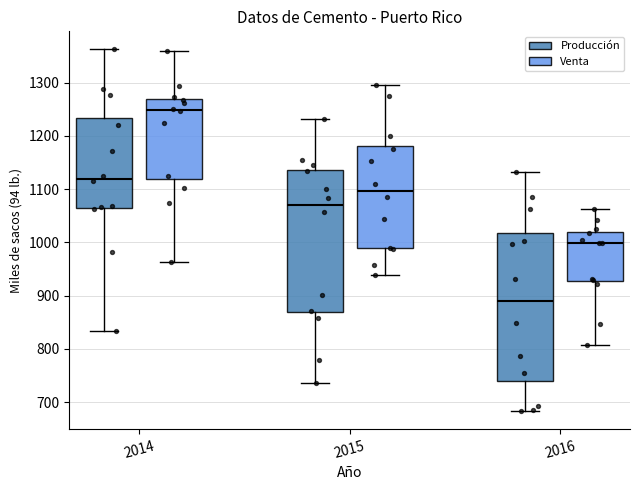

Where is the lower edge of the box for 2016 (Venta) on the y-axis? The values are not printed on the chart, so give them approximately, as read against the axis.

930